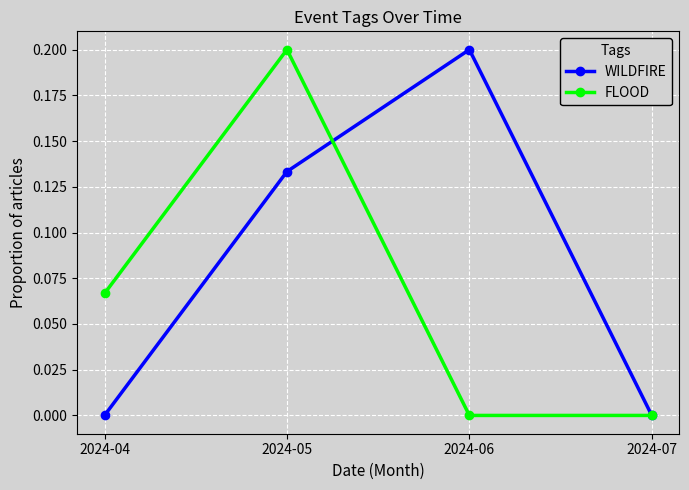

Which series has the largest total across all categories?

WILDFIRE